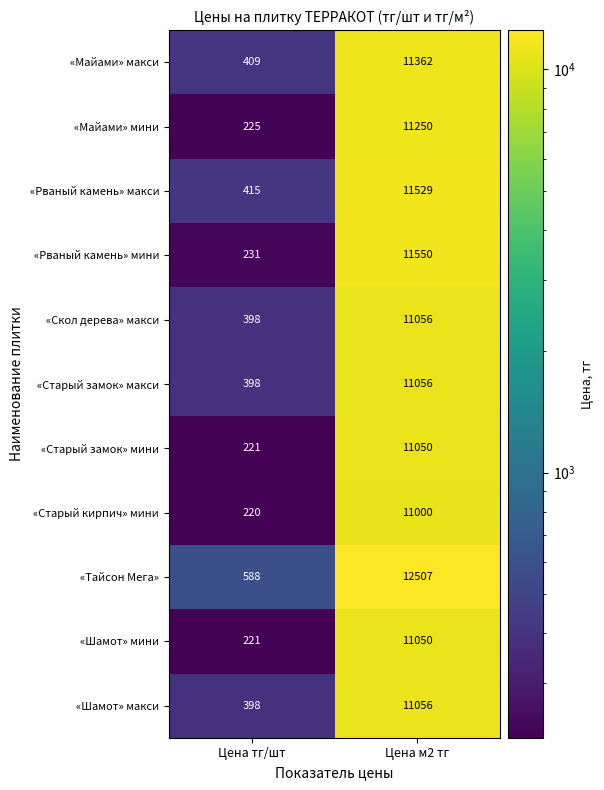

Which series has the widest spread of values?

«Тайсон Мега»